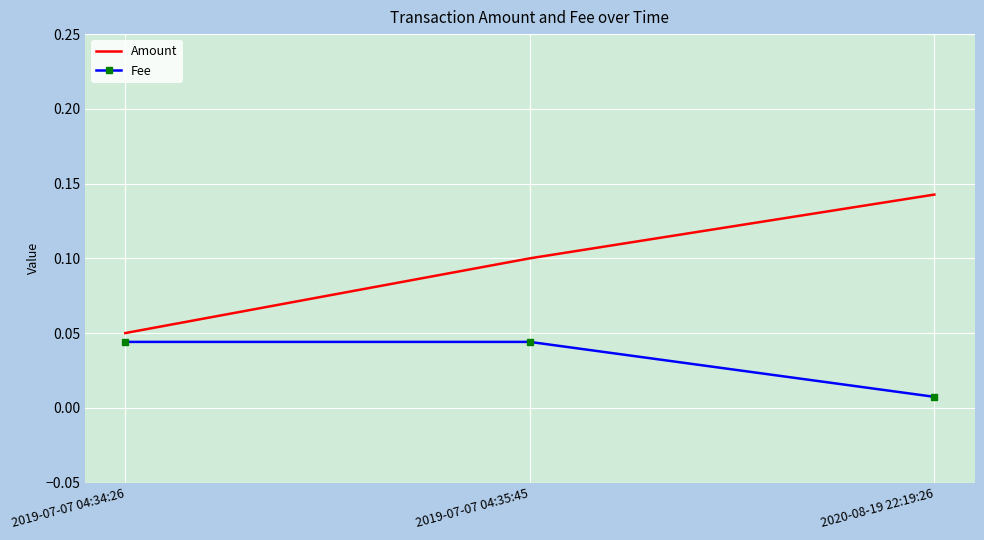

The value of Amount at 2019-07-07 04:34:26 is 0.1. True or false?

True